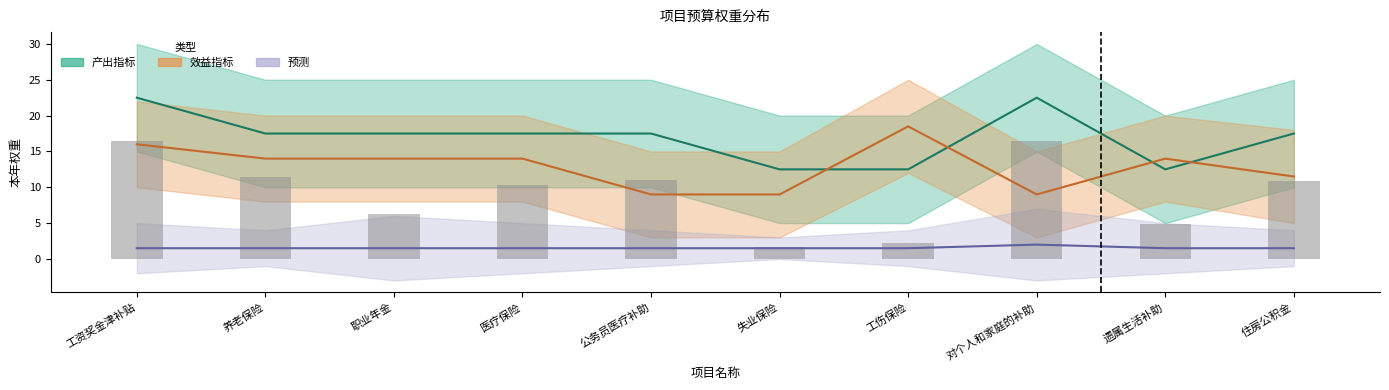

What is the average value of the 效益指标均值 series?

12.9